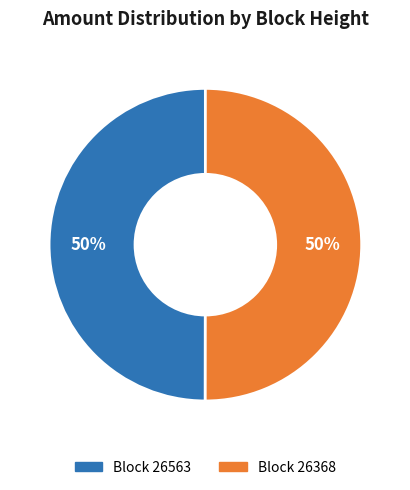

Count the number of slices in the pie.

2